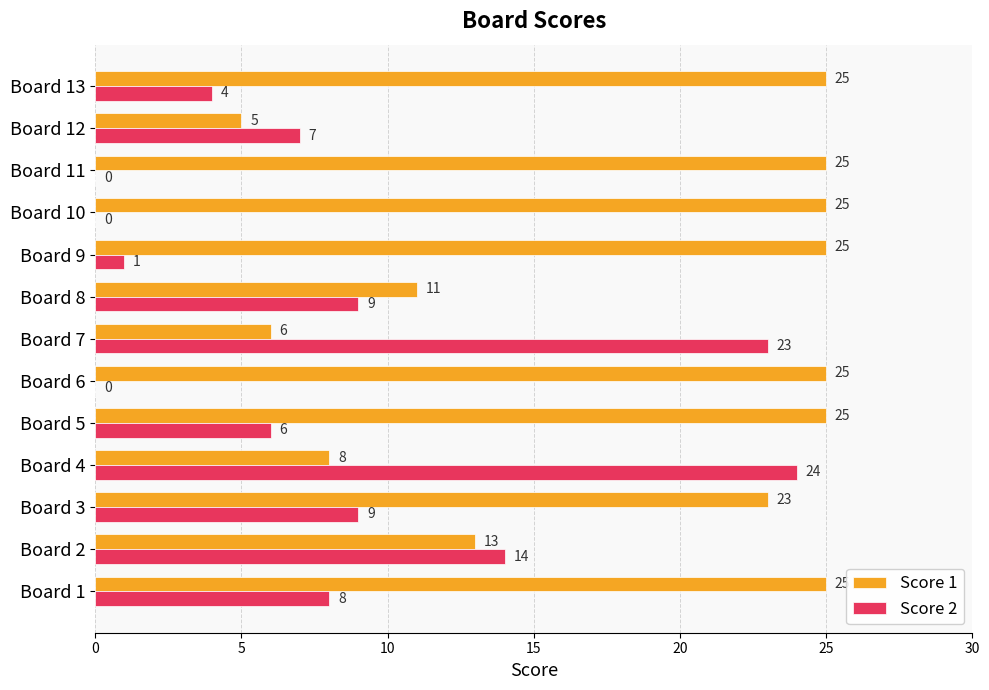

Between Board 9 and Board 11, which series saw the biggest shift?

Score 2